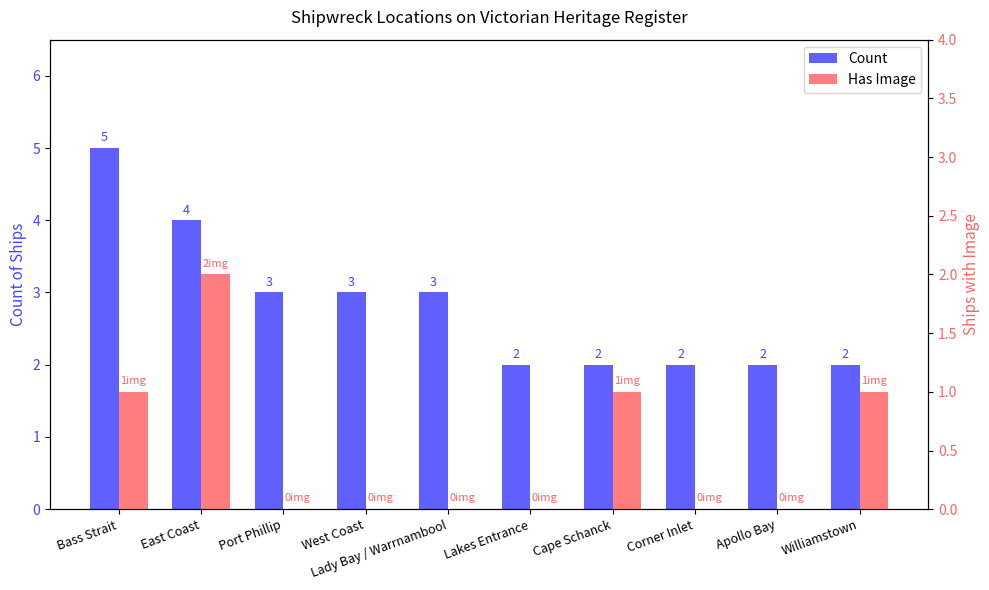

Count the Count values in the range 2 to 3.

8